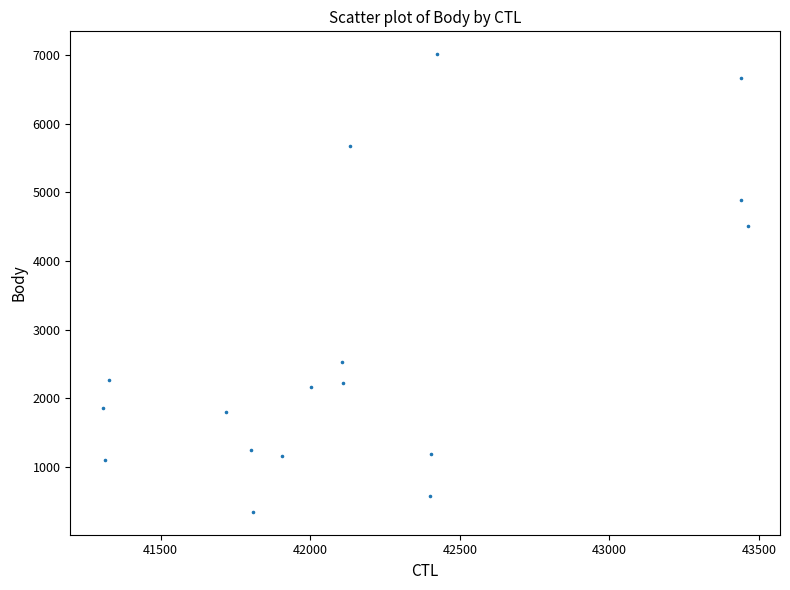

What Y value in the scatter plot is closest to 3677?

4513